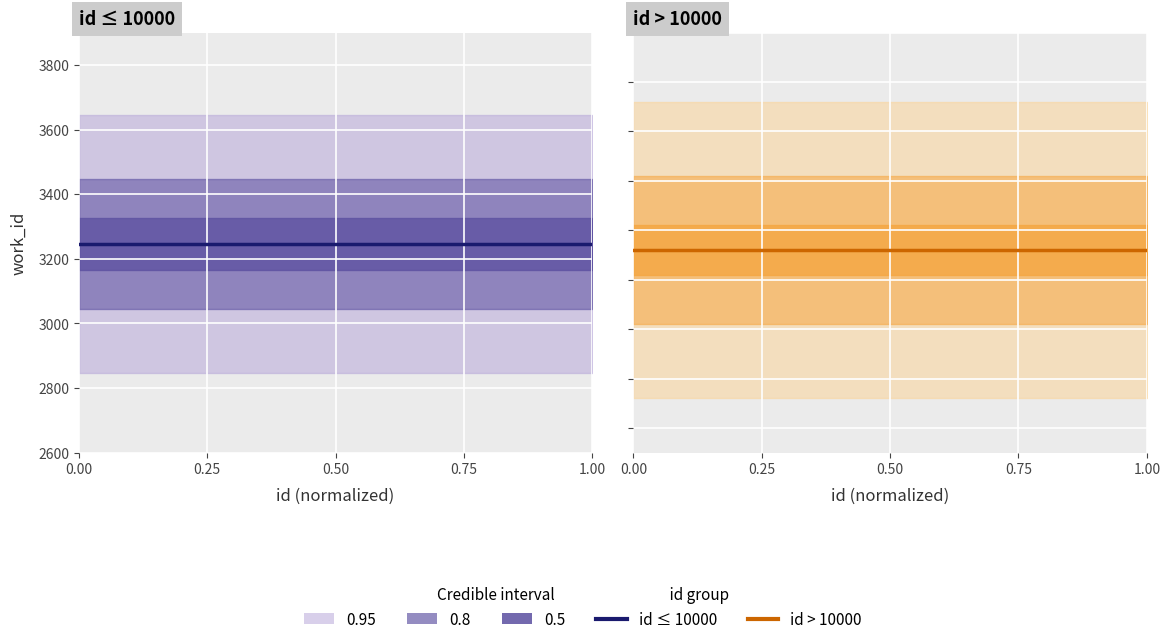

How many lines are shown in the chart?

2